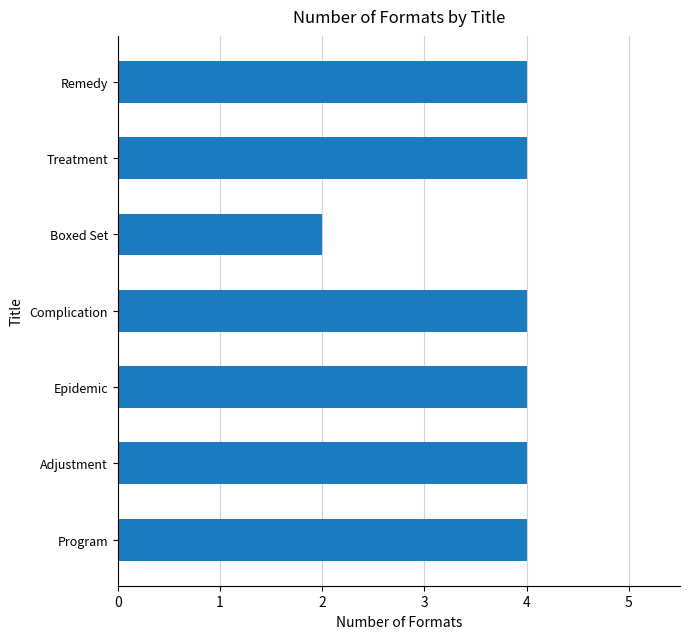

What is the approximate value at Complication?

4